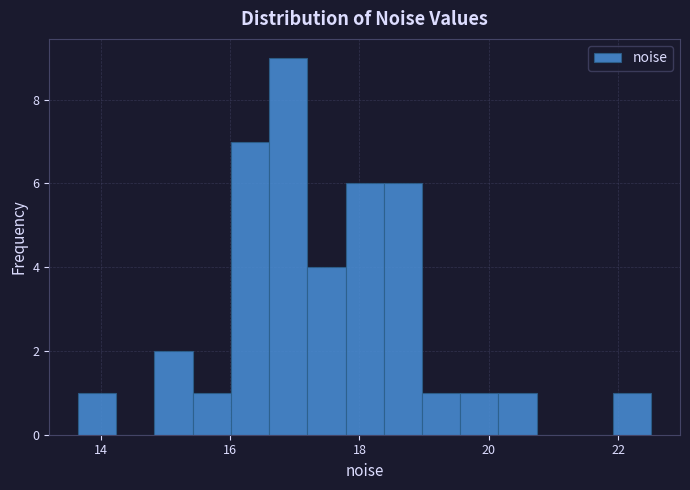

Read against the x-axis, roughly where is the centre of the tallest bar?

16.8